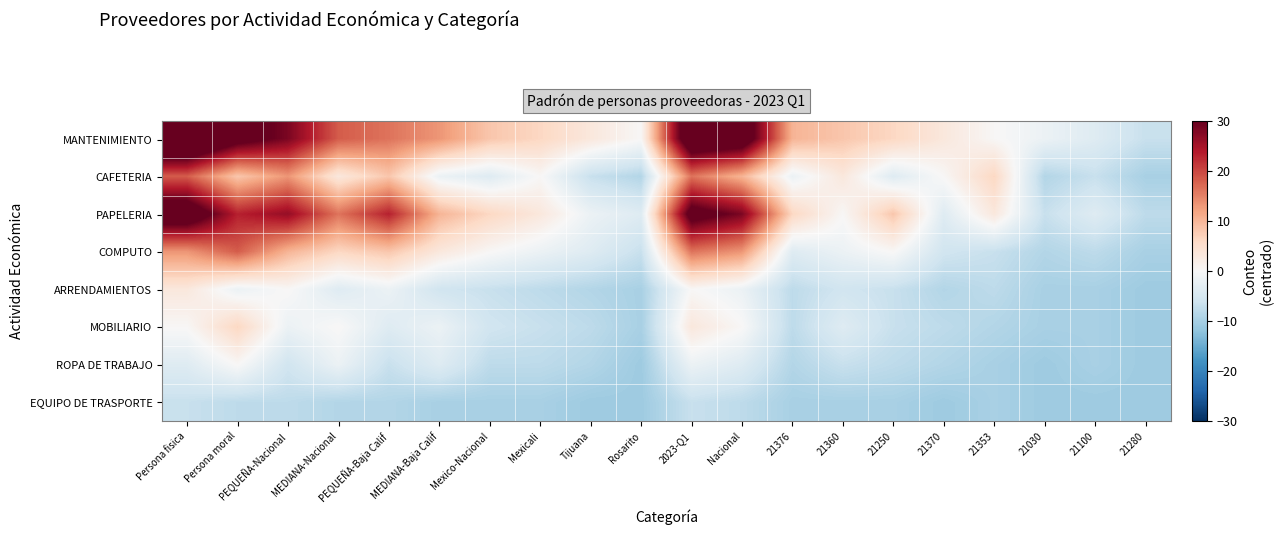

What is the total value across all series at MEDIANA-Baja Calif?

3.9